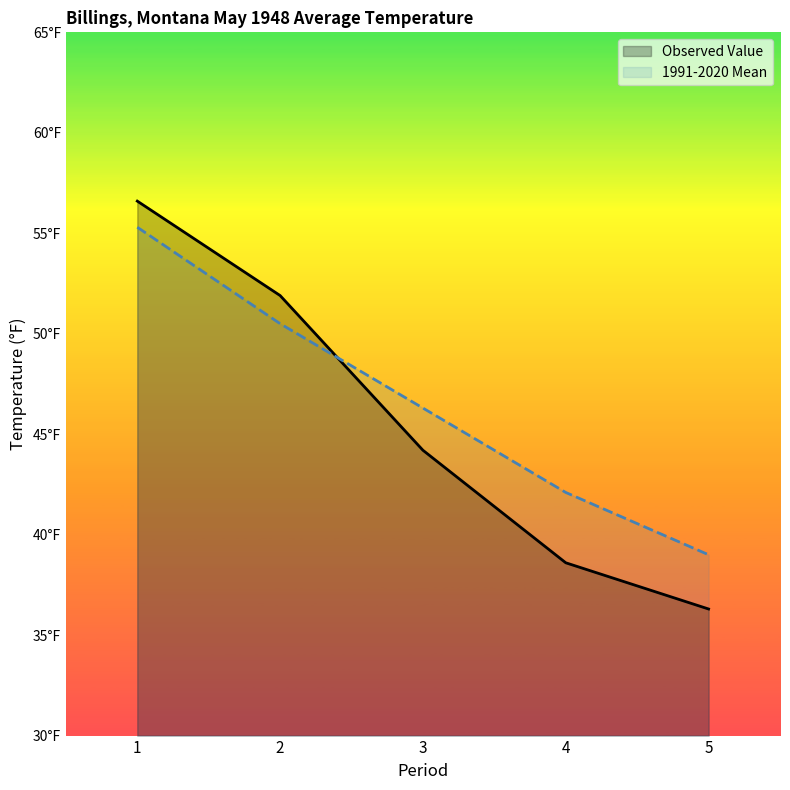

Rank the series by their maximum value, from highest to lowest.

Observed Value, 1991-2020 Mean